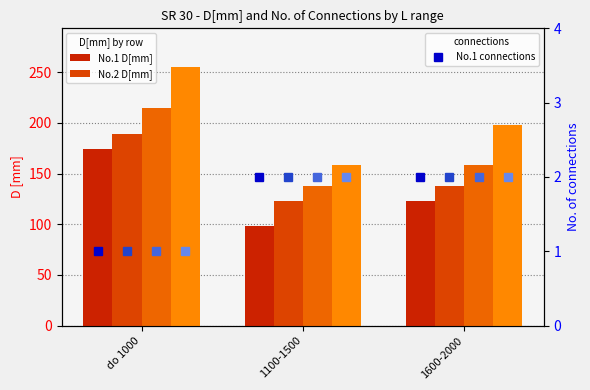

True or false: No.2 D[mm] has a value of 58 at do 1000.

False